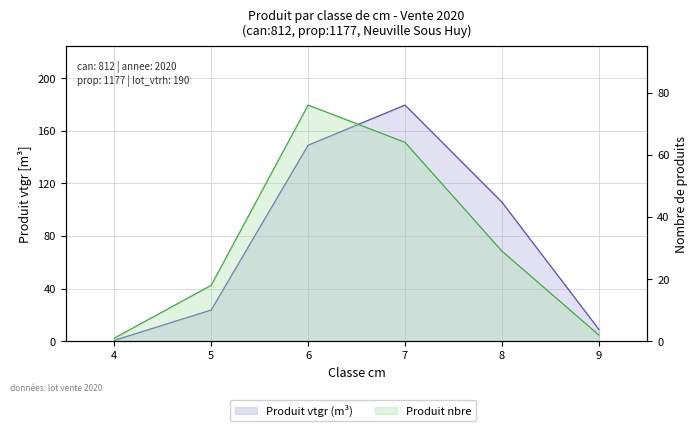

How many data points in produit_nbre are less than 29?

3